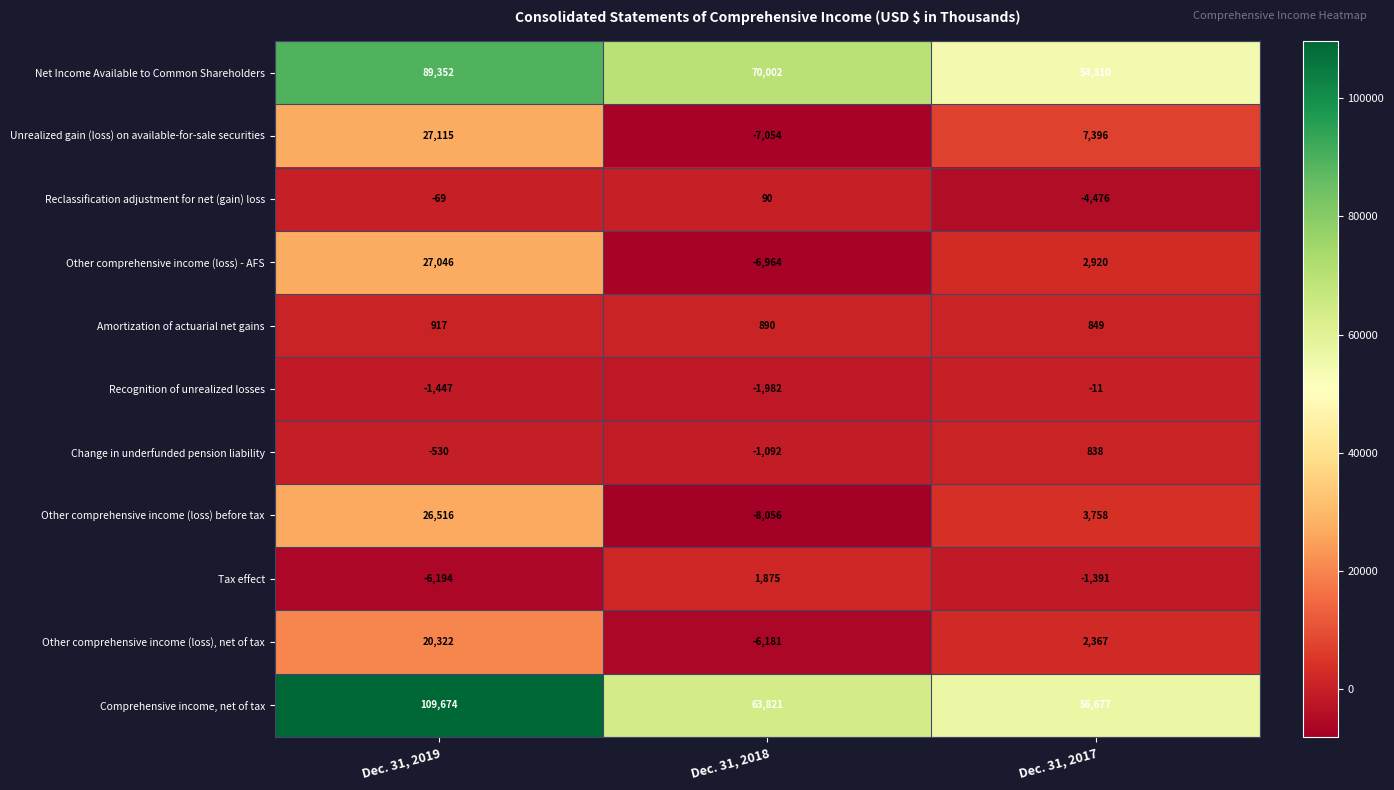

What is the total value across all series at Dec. 31, 2019?

292702